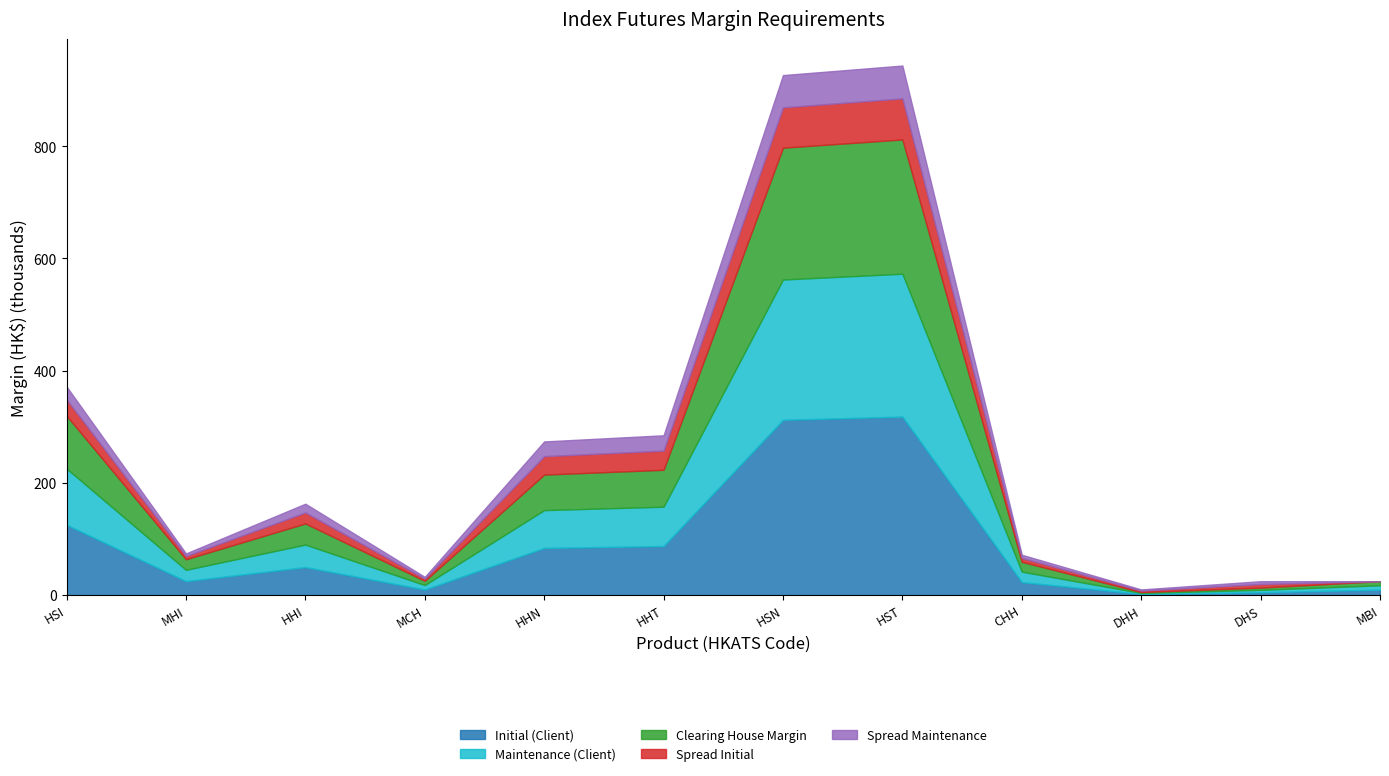

The Spread Maintenance series shows 4943 at MCH. True or false?

False